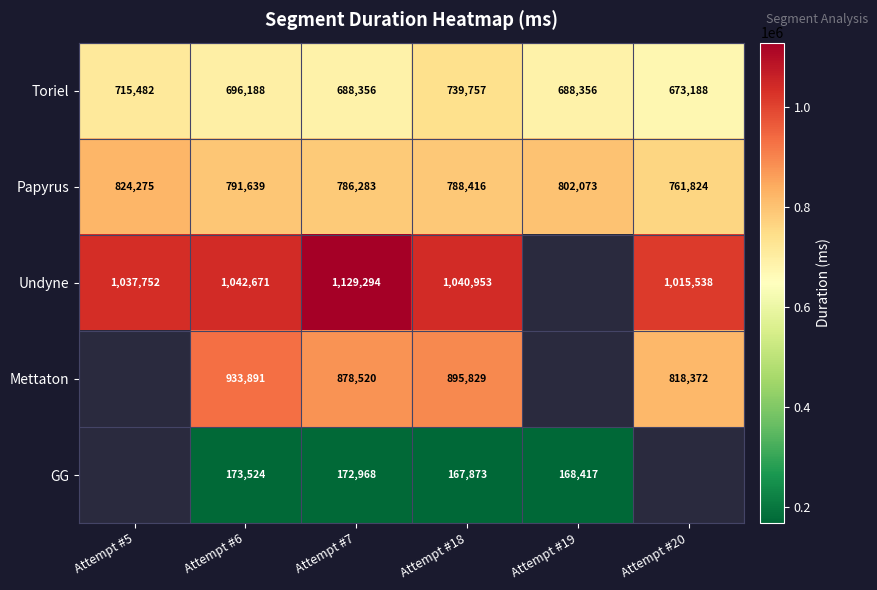

Which series changed the most between Attempt #6 and Attempt #7?

Undyne